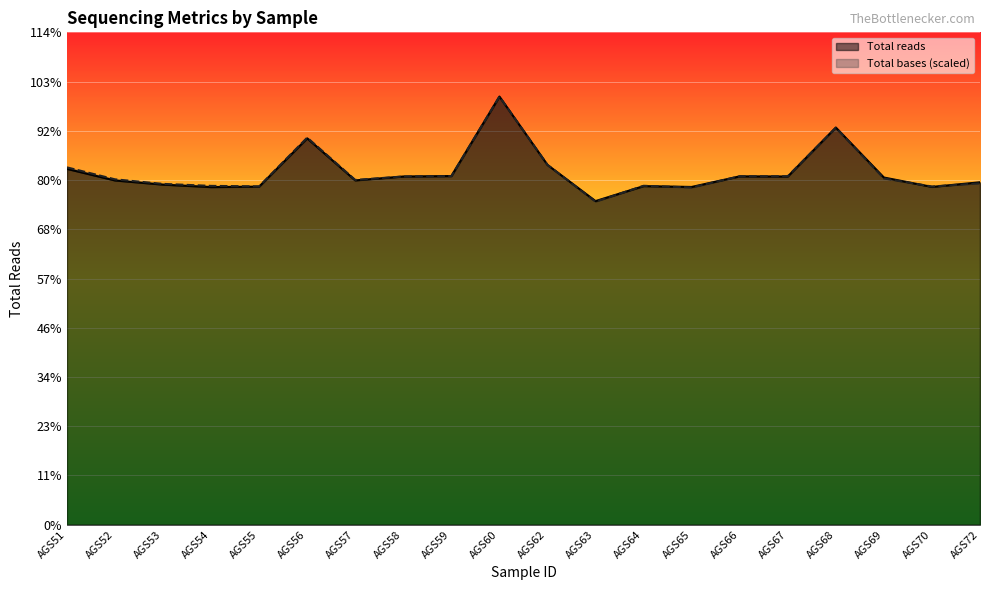

In Total bases, how many points are higher than both neighbors (excluding endpoints)?

4